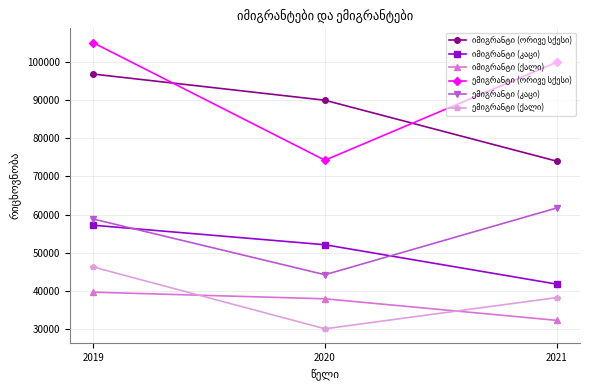

What is the total value across all series at 2020?

328520